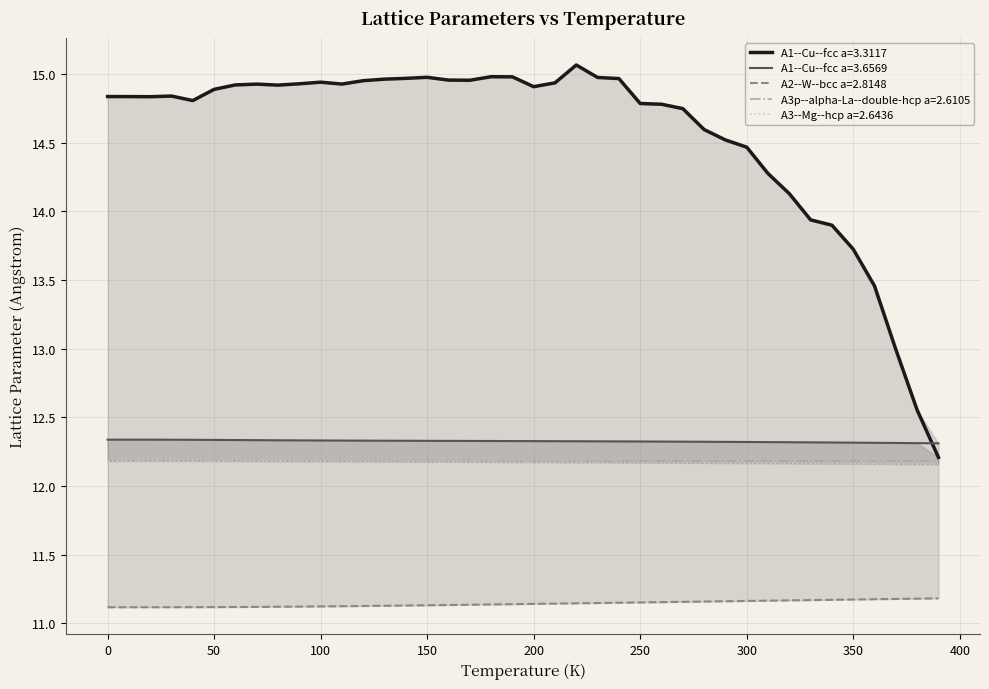

What is the highest value of the A2--W--bcc a=2.8148 series?

11.2